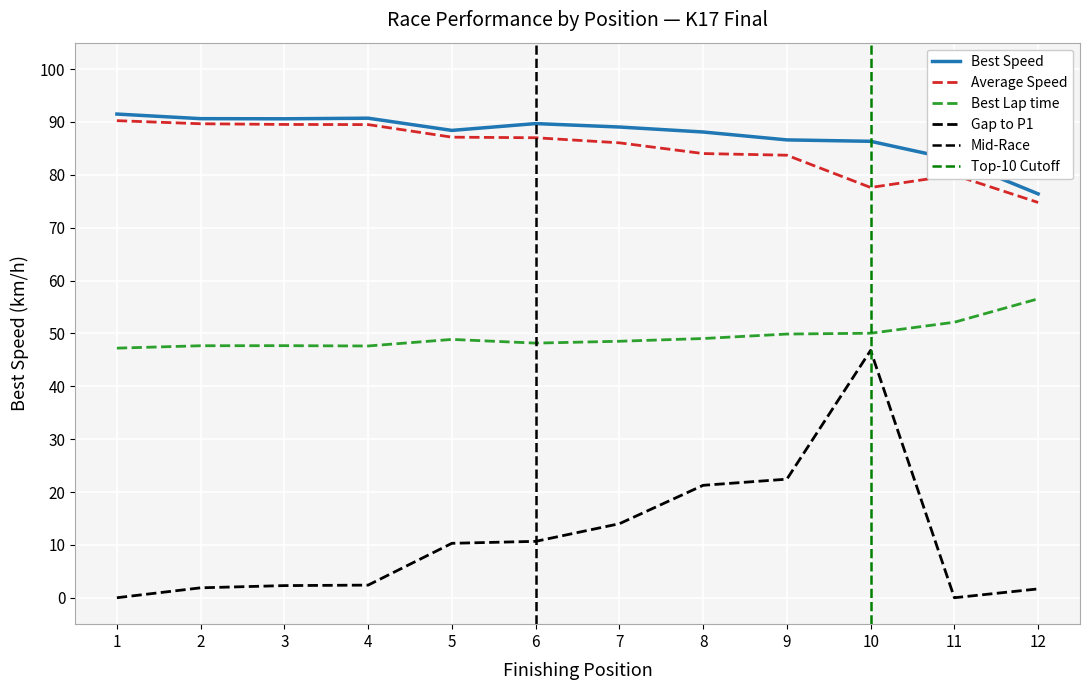

Is it true that Gap to P1 equals 27.9 at 11?

False